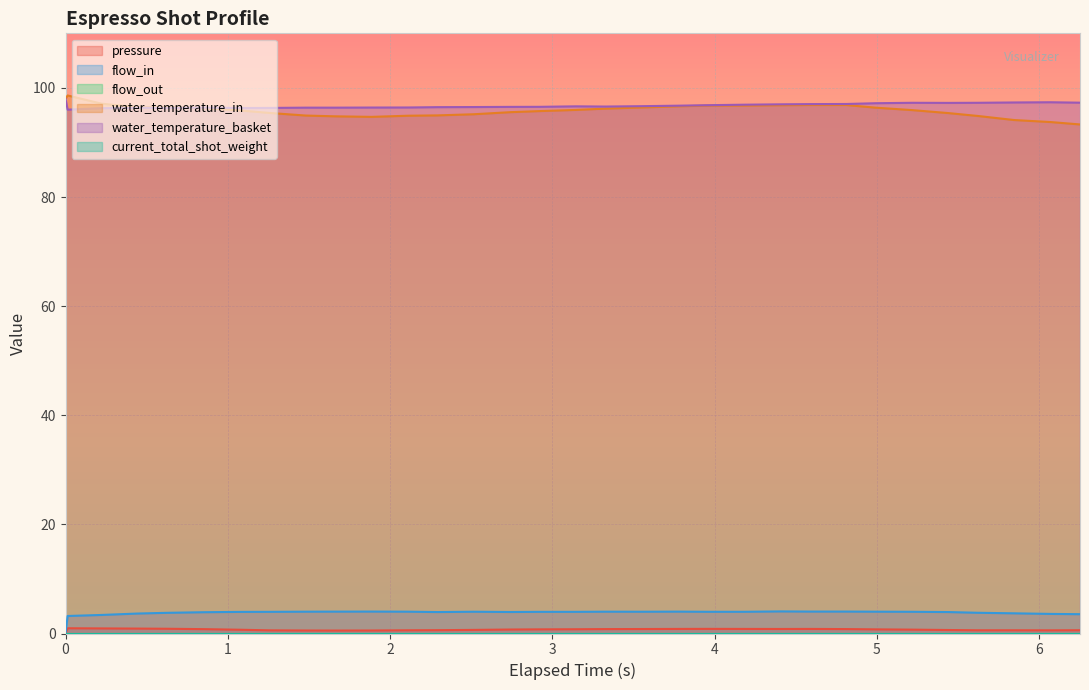

How many data points in water_temperature_in are above 95?

23